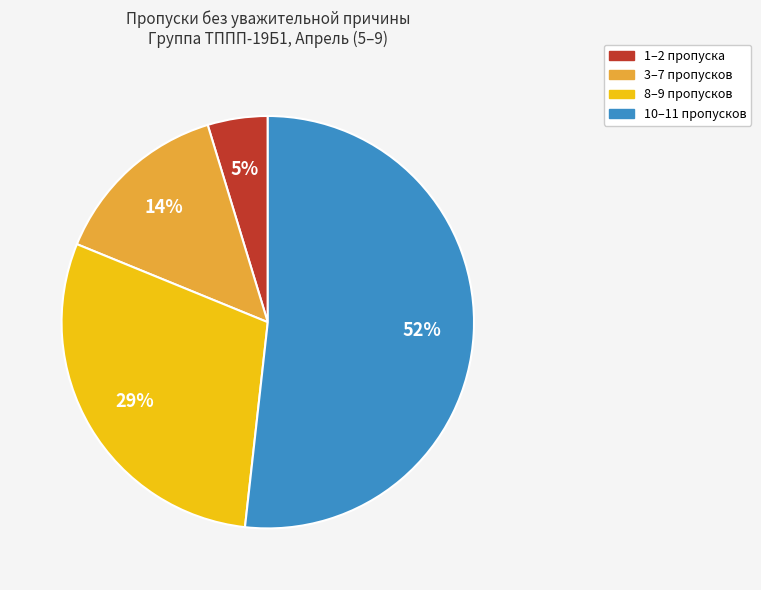

How many segments does this pie chart have?

4